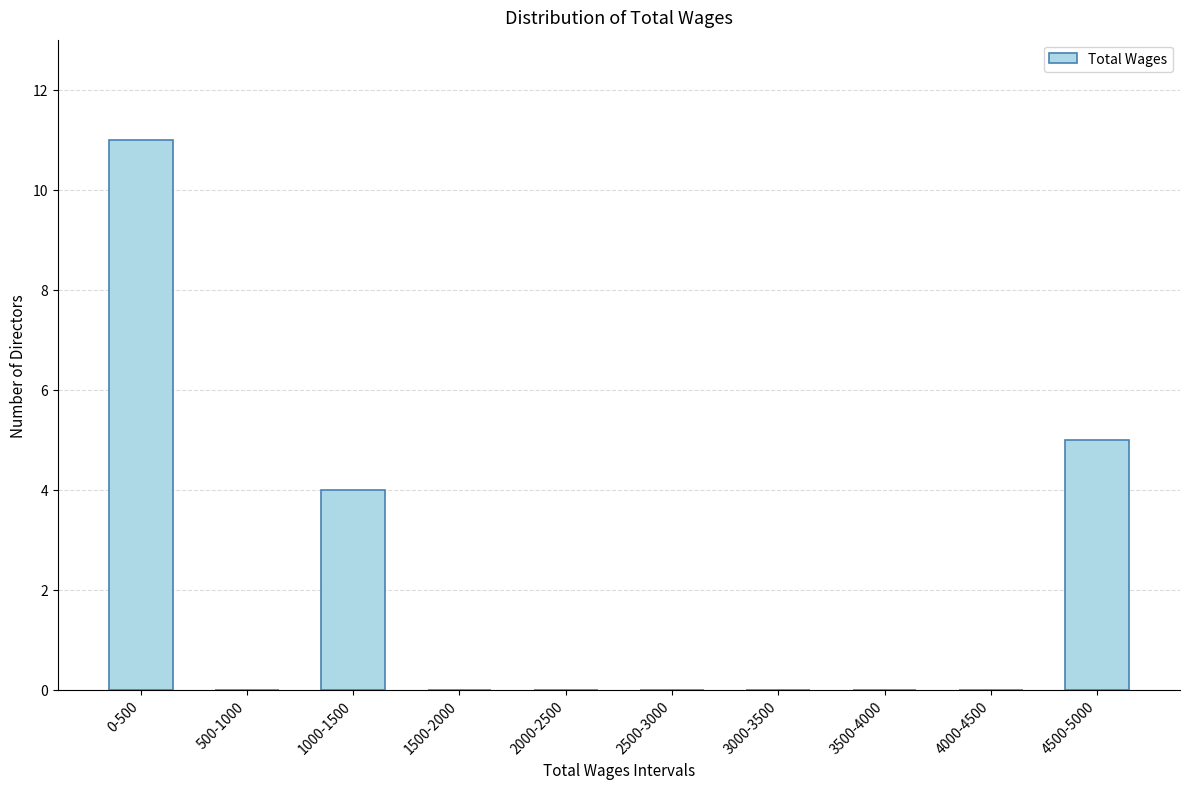

Reading left to right, extract all data points from this chart.

0-500=11	500-1000=0	1000-1500=4	1500-2000=0	2000-2500=0	2500-3000=0	3000-3500=0	3500-4000=0	4000-4500=0	4500-5000=5